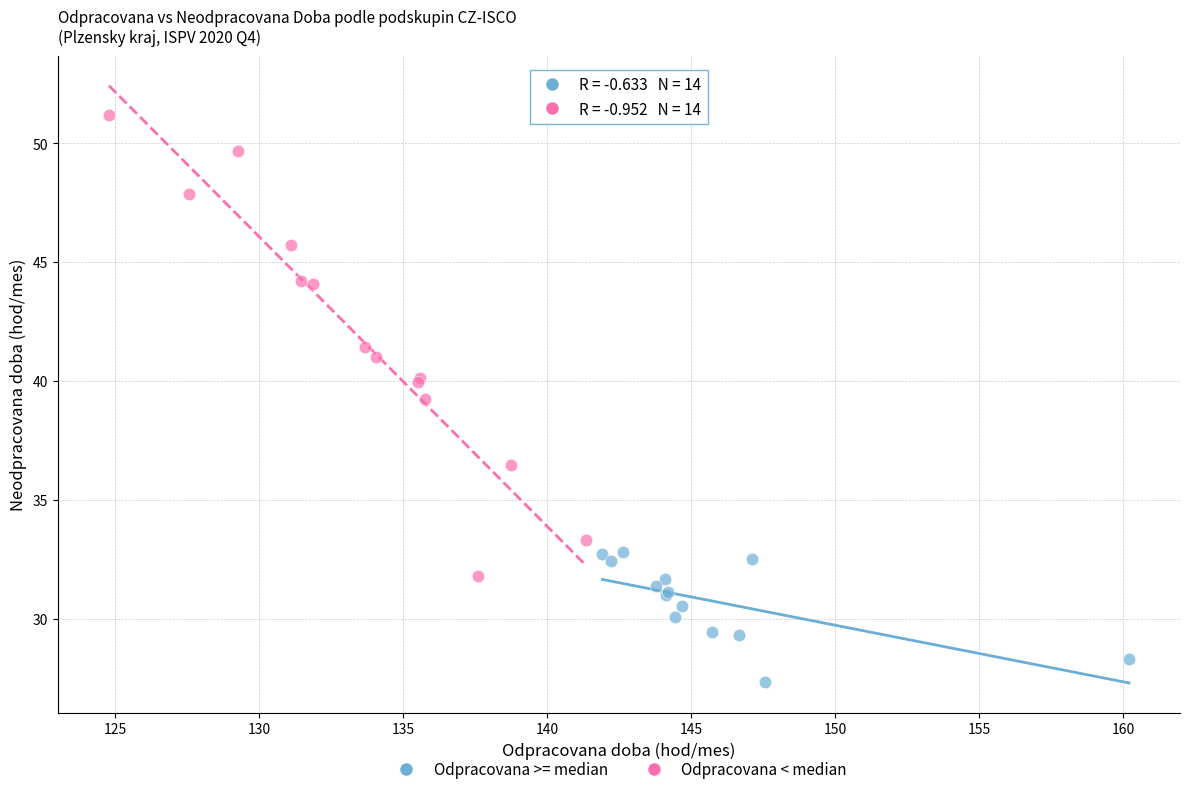

Which series contains the highest Y value?

Odpracovana < median